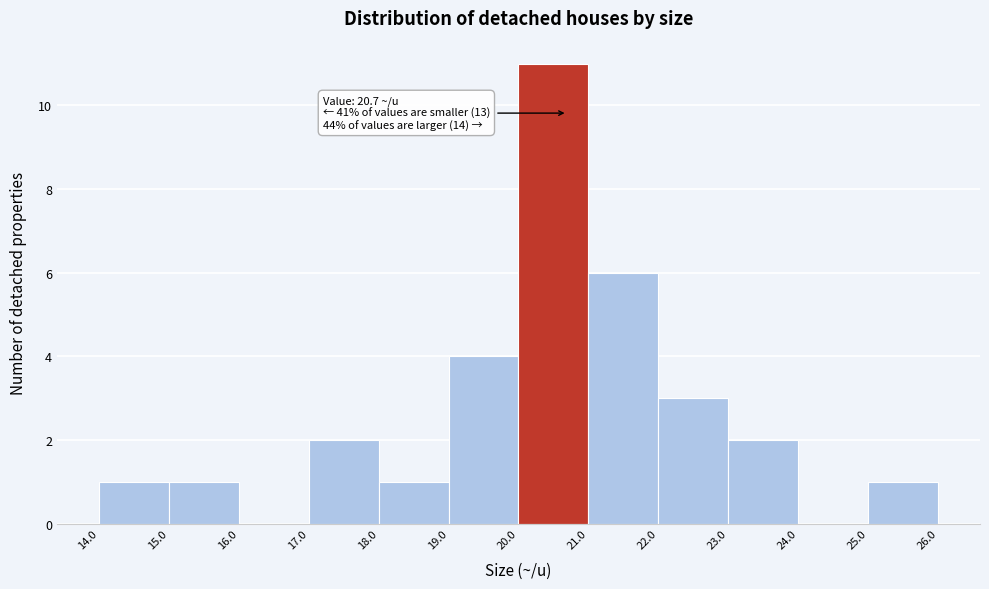

Over which range of the x-axis is the bar tallest?

20.0 to 21.0